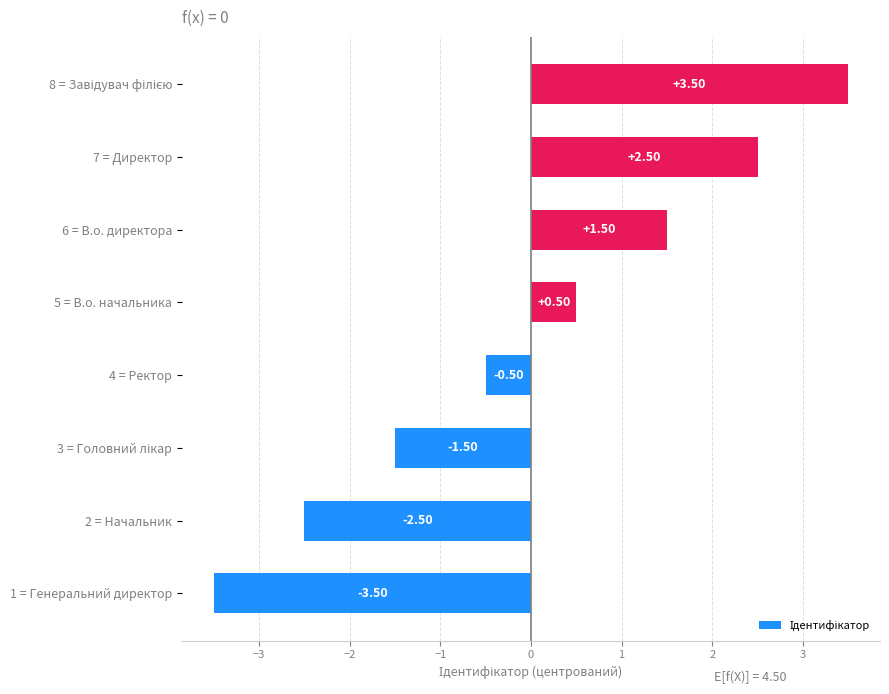

What is the sum of the values at 7 = Директор and 6 = В.о. директора?

4.0